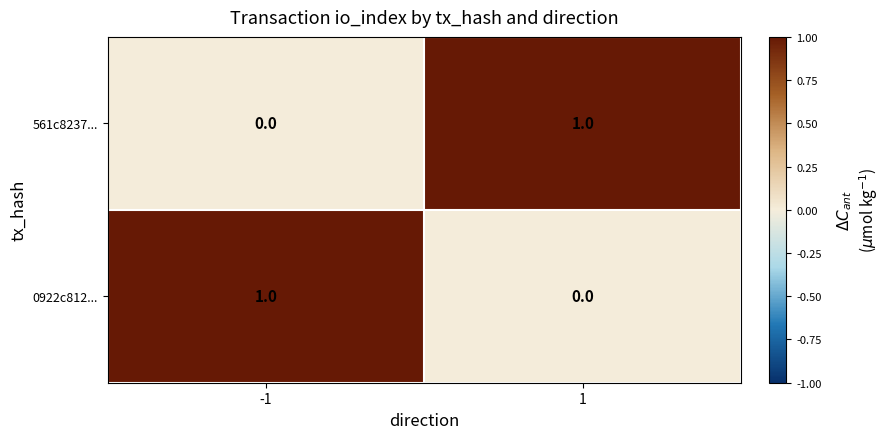

Reading left to right, extract all data points from this chart.

561c8237...: 0	1
0922c812...: 1	0